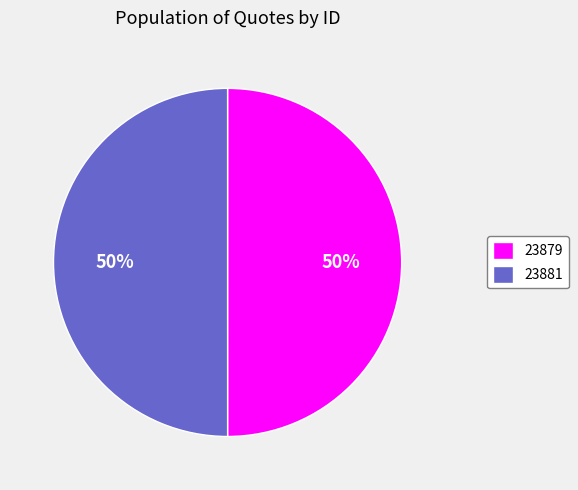

To the nearest percent, what is the combined percentage of 23879 and 23881?

100%